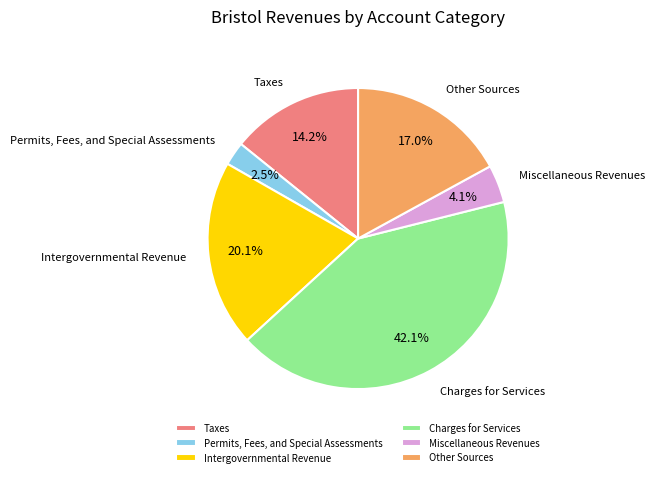

How many segments does this pie chart have?

6